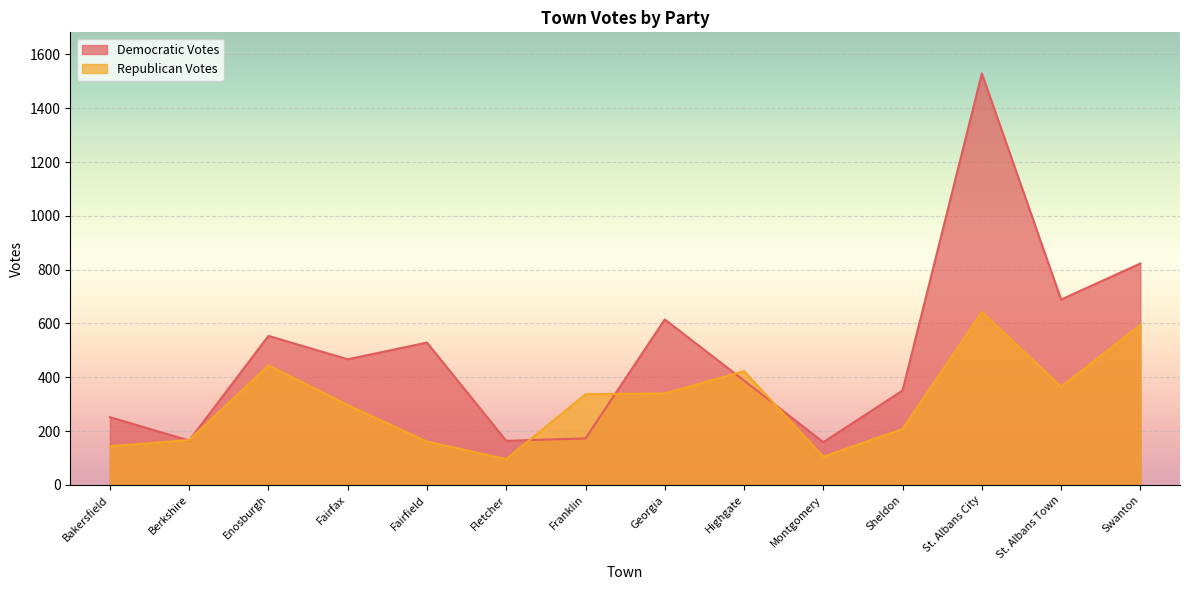

Where does the Republican Votes series first go above 337?

Enosburgh